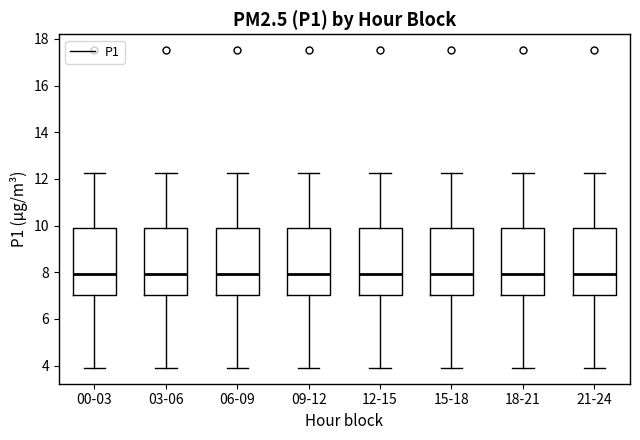

Where is the upper edge of the box for 03-06 on the y-axis? The values are not printed on the chart, so give them approximately, as read against the axis.

10.0